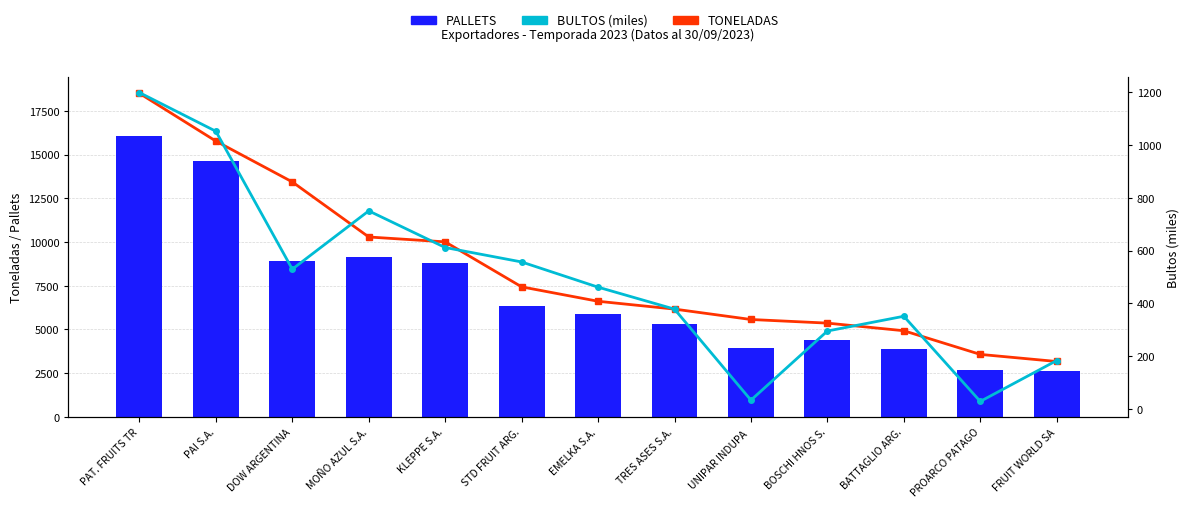

True or false: BULTOS (miles) has a value of 28.0 at PROARCO PATAGO.

True